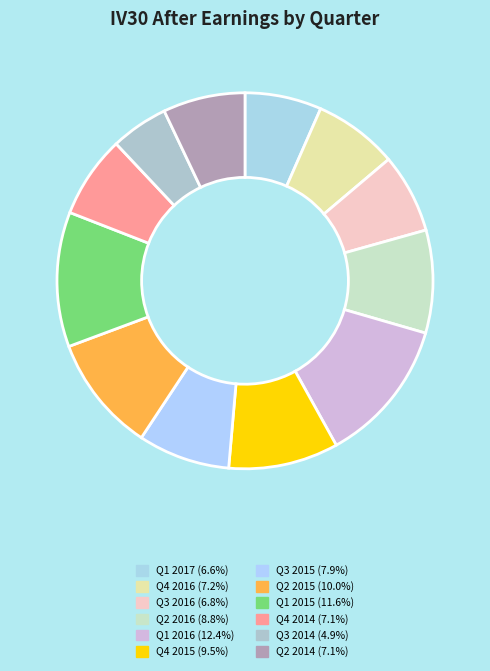

Combined, do Q2 2014 and Q4 2015 account for over 50%?

No